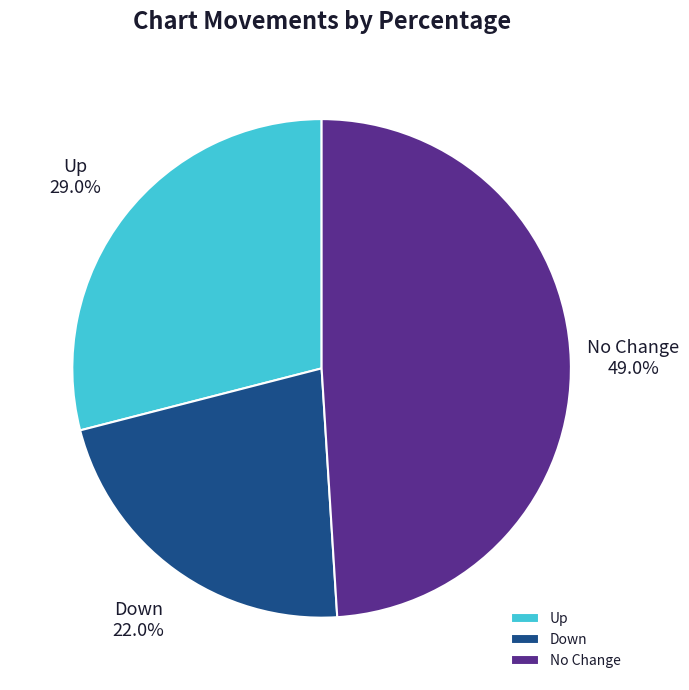

Which slice is the smallest?

Down